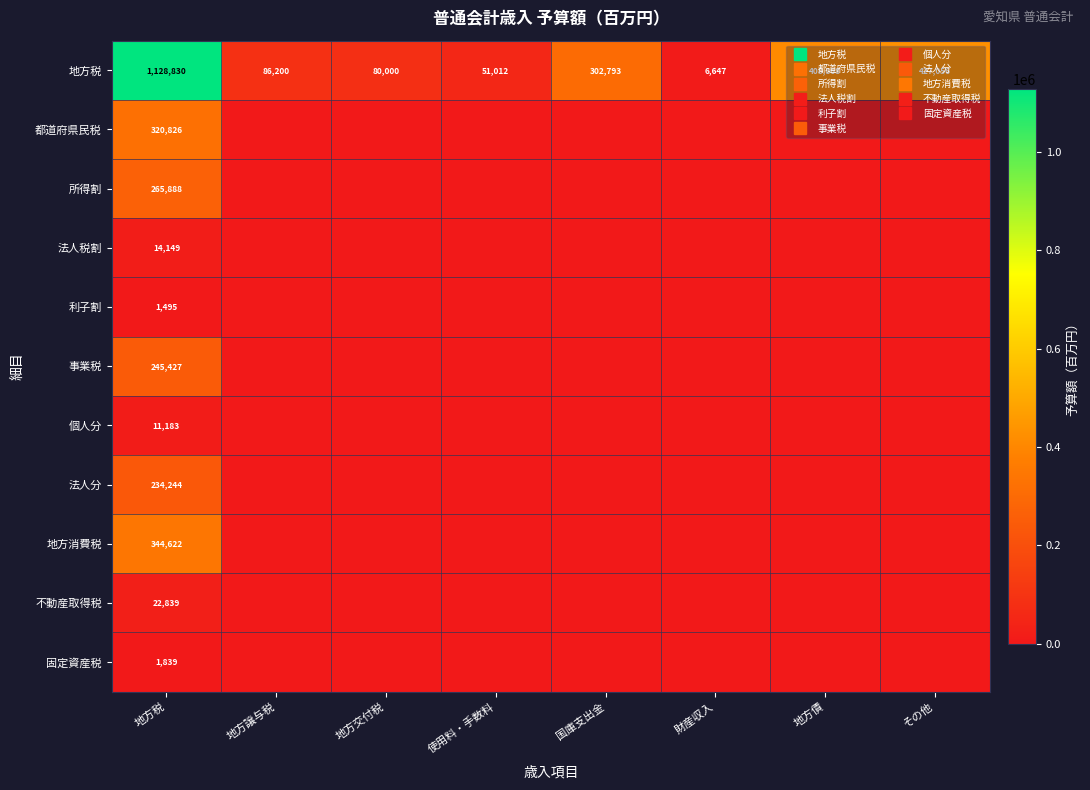

True or false: 地方消費税 has a value of 0 at 地方交付税.

True